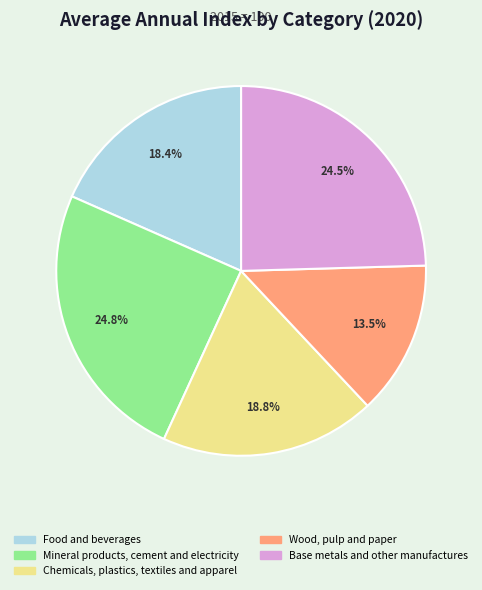

What percentage is the Food and beverages slice, to the nearest percent?

18%